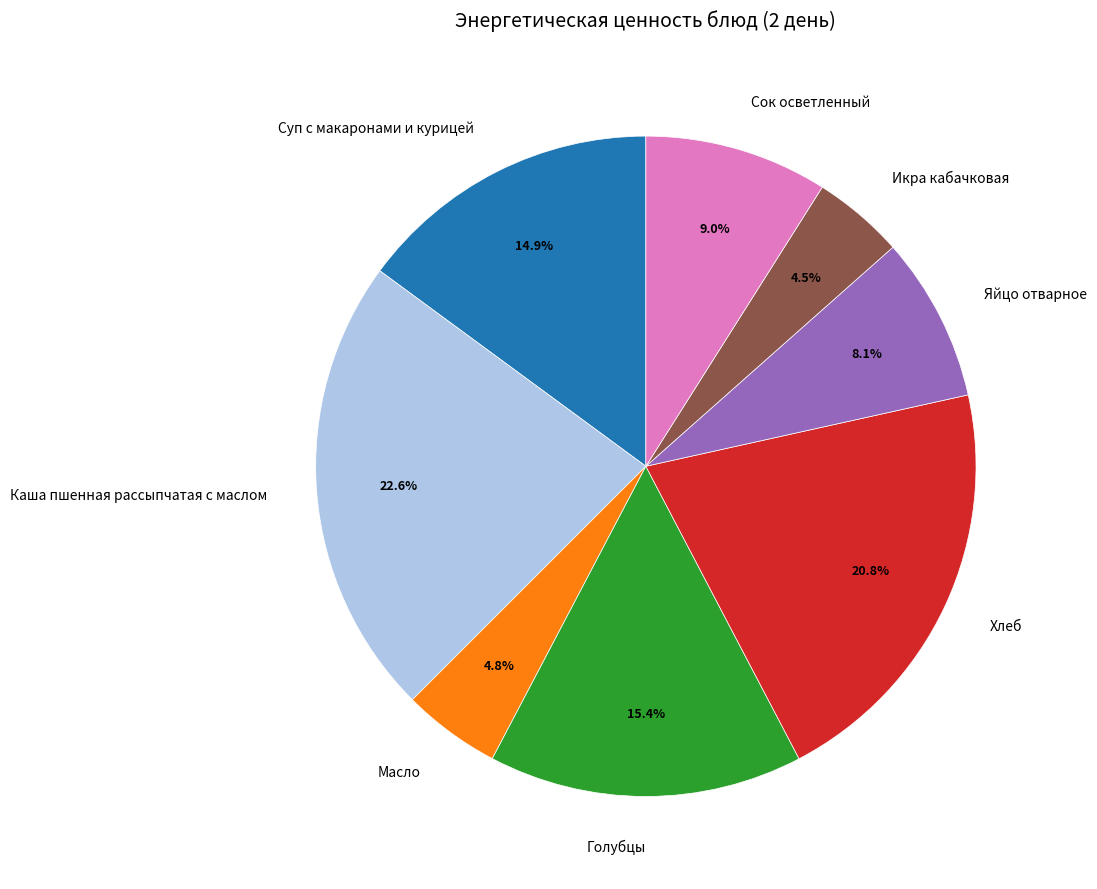

How much of the chart is everything except Хлеб?

79.2%